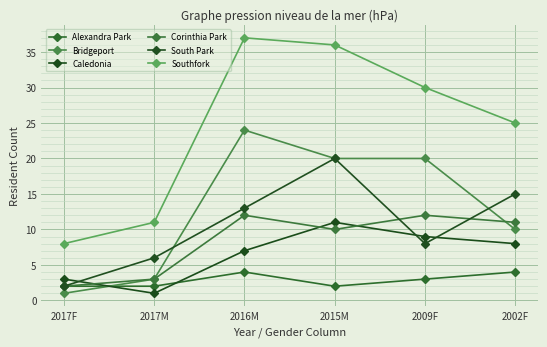

Which series has the widest spread of values?

Southfork